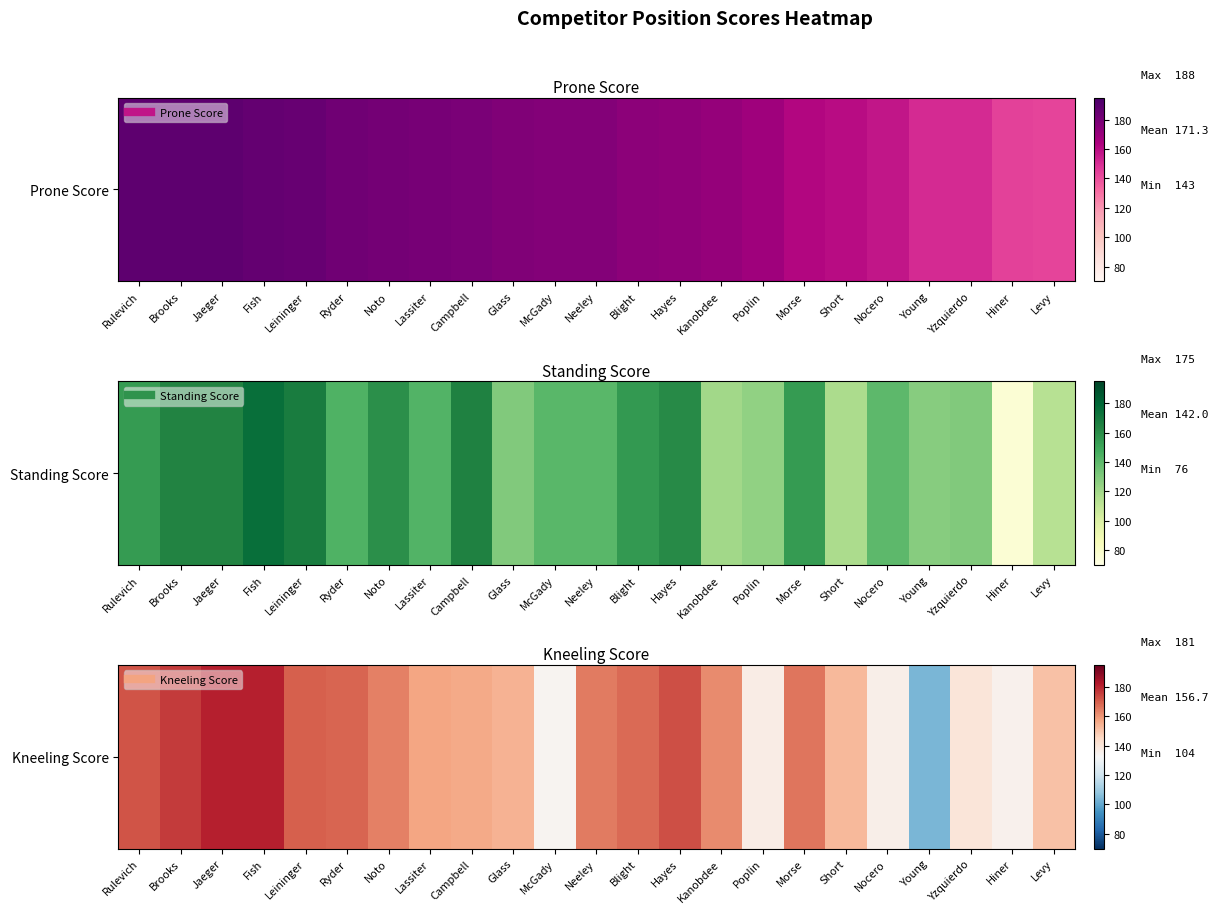

The value at Campbell is 267. True or false?

False